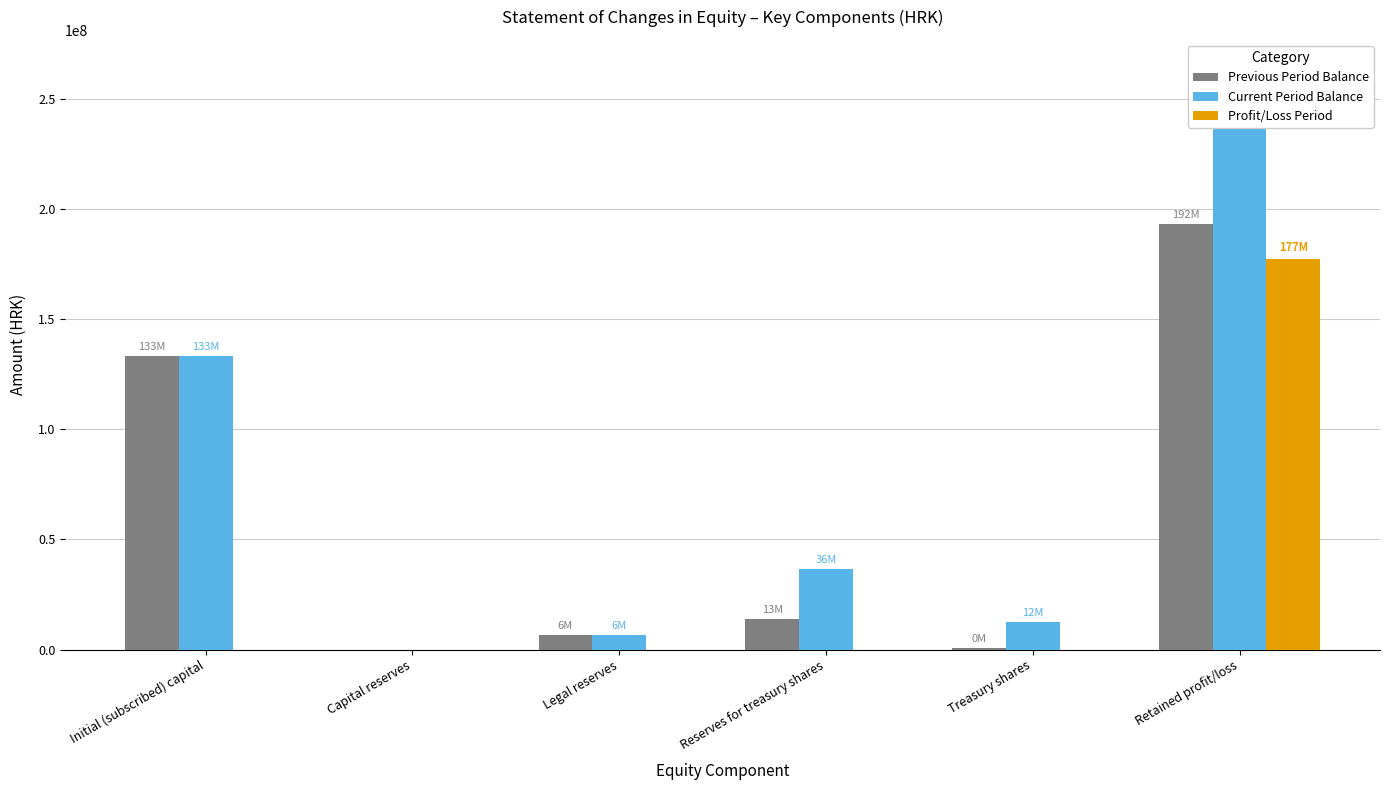

What is the sum of the Current Period Balance values at Initial (subscribed) capital and Capital reserves?

133165000